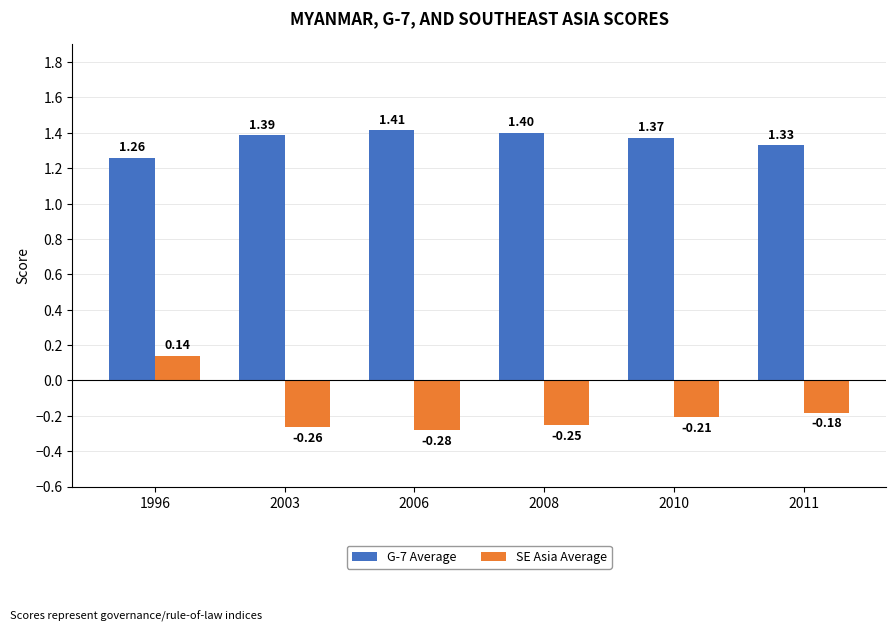

Rank the series by their maximum value, from highest to lowest.

G-7 Average, SE Asia Average